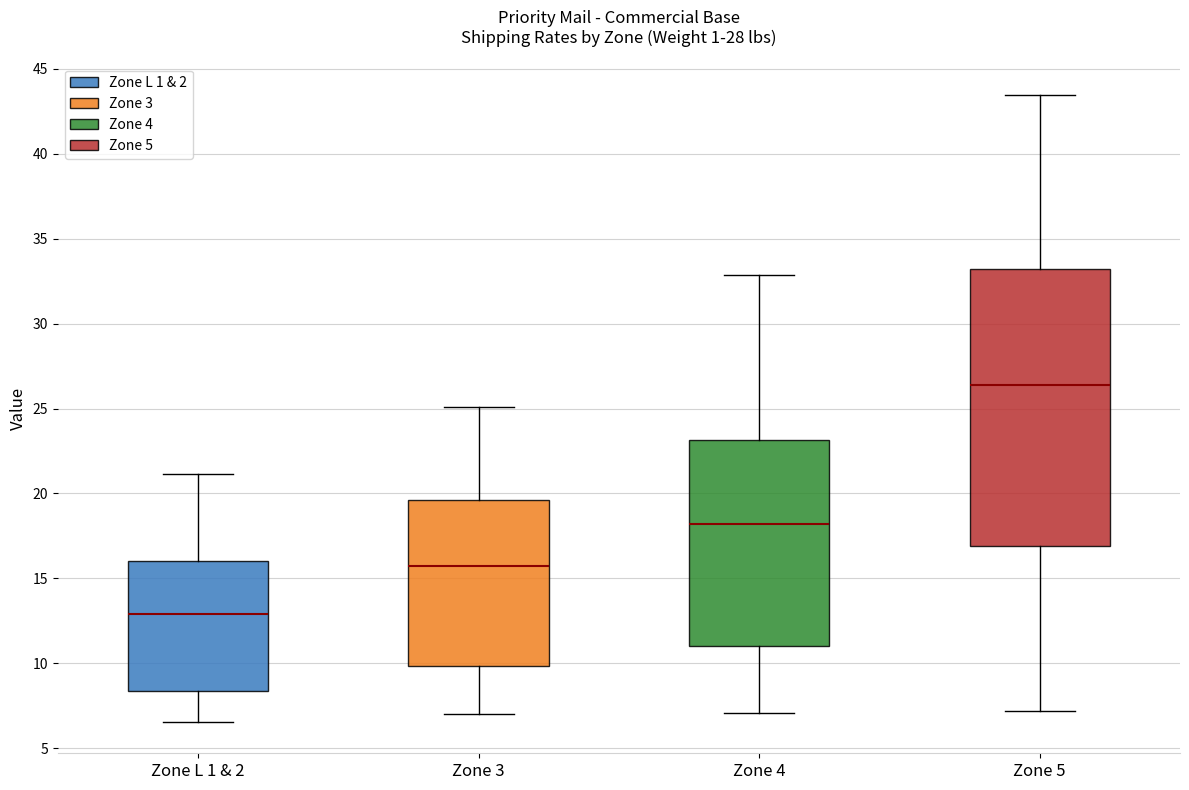

Reading left to right, transcribe this box plot: for each box, give where its median line is, the range the box spans, and where its two whiskers end, as read against the y-axis. The values are not printed on the chart, so give them approximately, as read against the axis.

Zone L 1 & 2: median 13.0, box 8.5 to 16.0, whiskers 6.5 to 21.0
Zone 3: median 15.5, box 10.0 to 19.5, whiskers 7.0 to 25.0
Zone 4: median 18.0, box 11.0 to 23.0, whiskers 7.0 to 33.0
Zone 5: median 26.5, box 17.0 to 33.0, whiskers 7.0 to 43.5